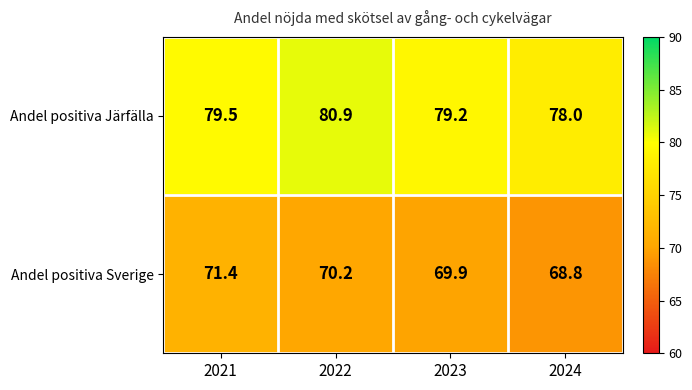

List the series in order of their peak value, lowest first.

Andel positiva Sverige, Andel positiva Järfälla